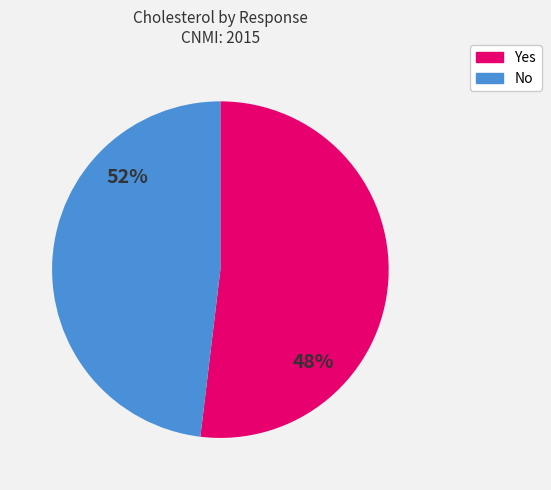

Combined, do No and Yes account for over 50%?

Yes